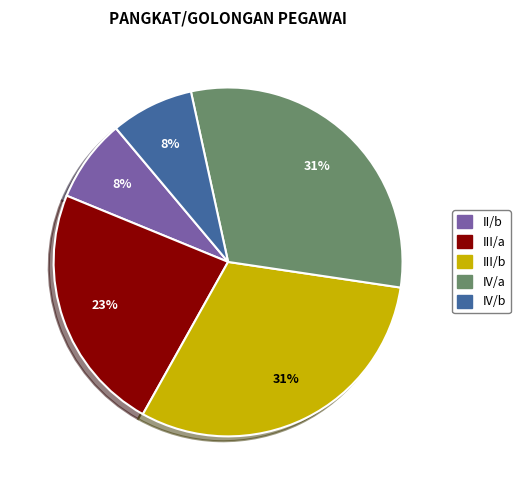

Do IV/b and III/a together represent more than half of the pie?

No